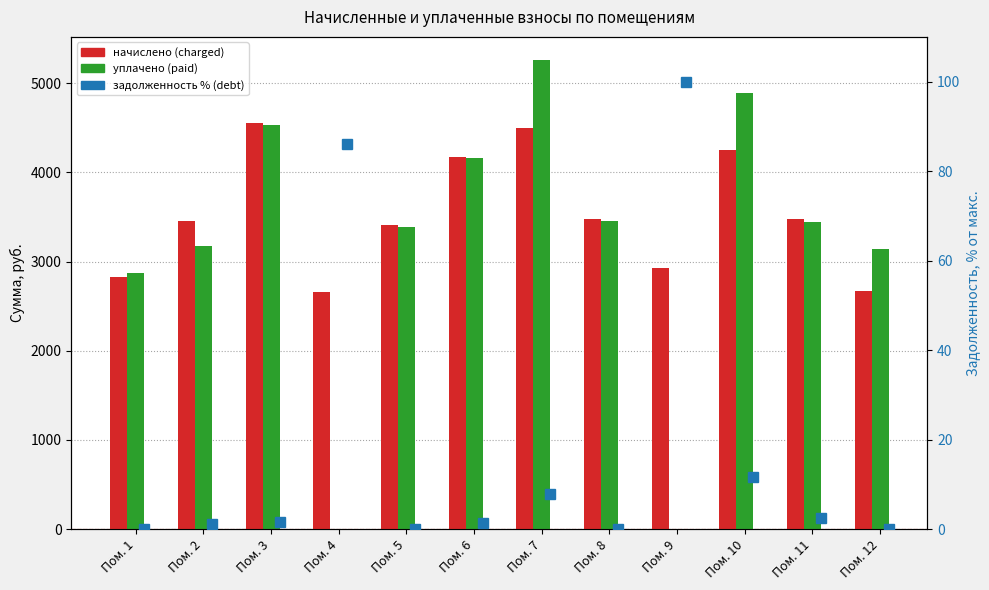

Which category has the highest value in the paid (уплачено) series?

Пом. 7